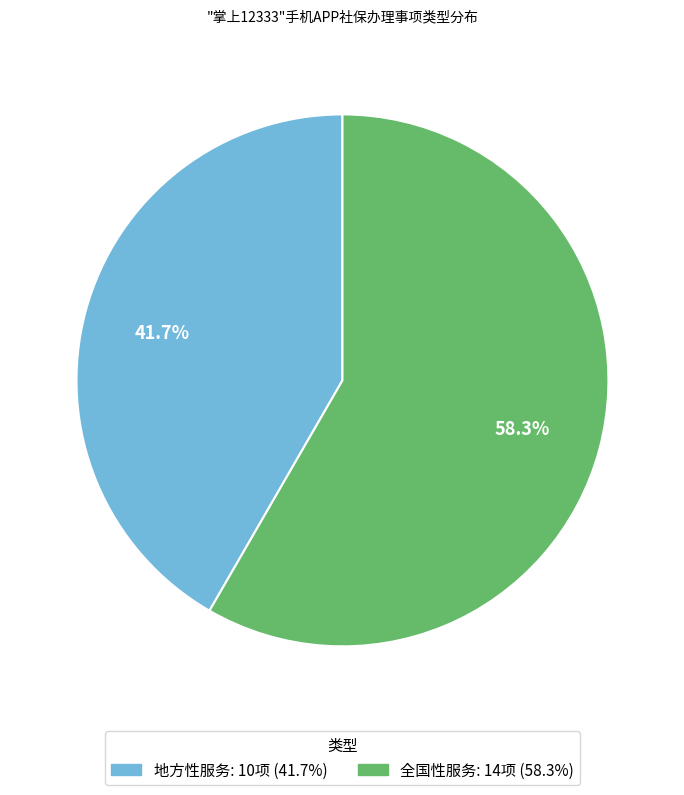

To the nearest percent, what is the difference between the largest and smallest slice percentages?

17%